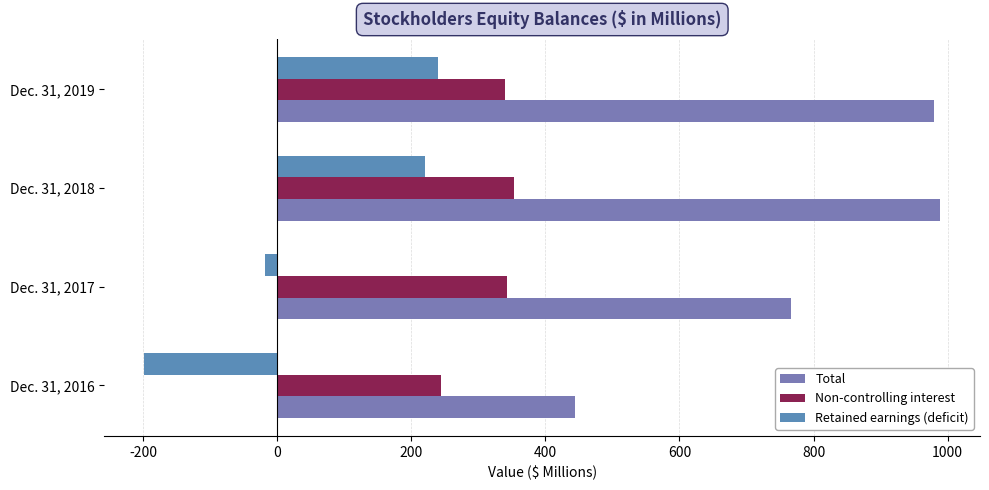

How many values in the Retained earnings (deficit) series are below 220?

2